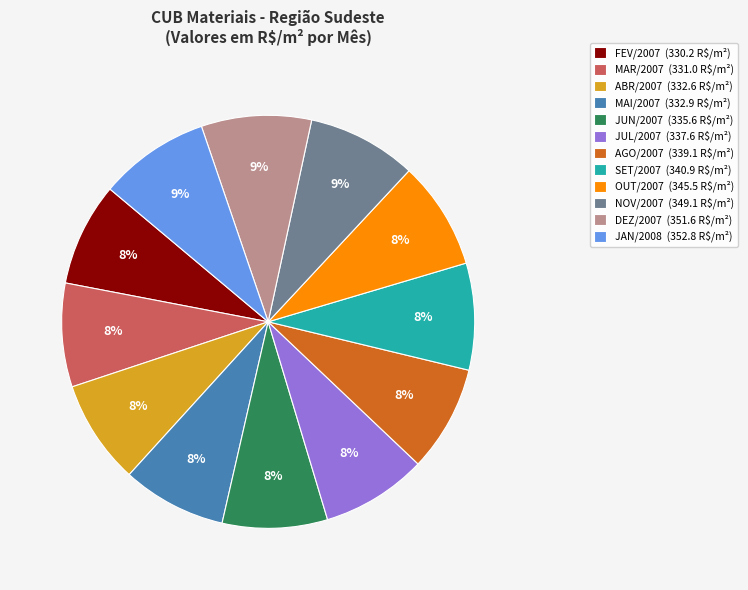

Is there a majority slice in this chart?

No